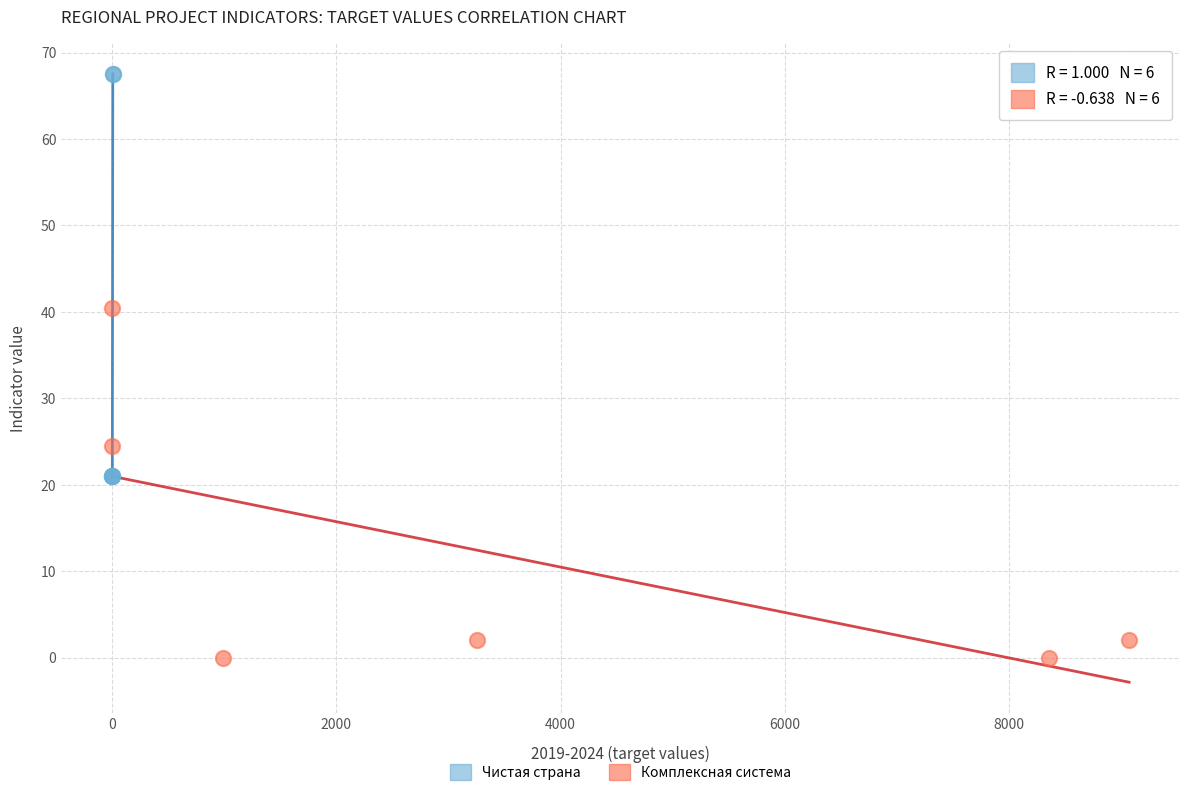

Which series reaches the minimum Y coordinate?

Комплексная система